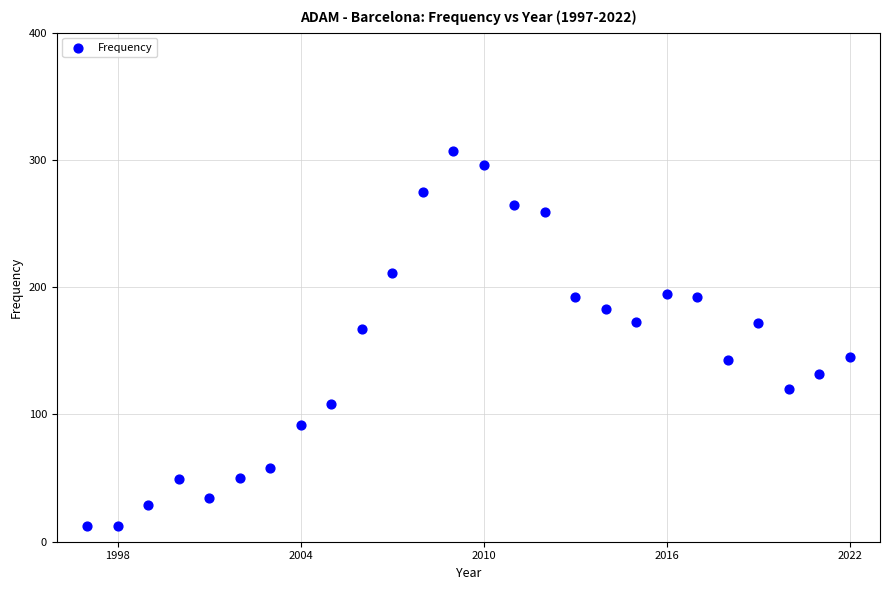

What Y value in the scatter plot is closest to 159?

167